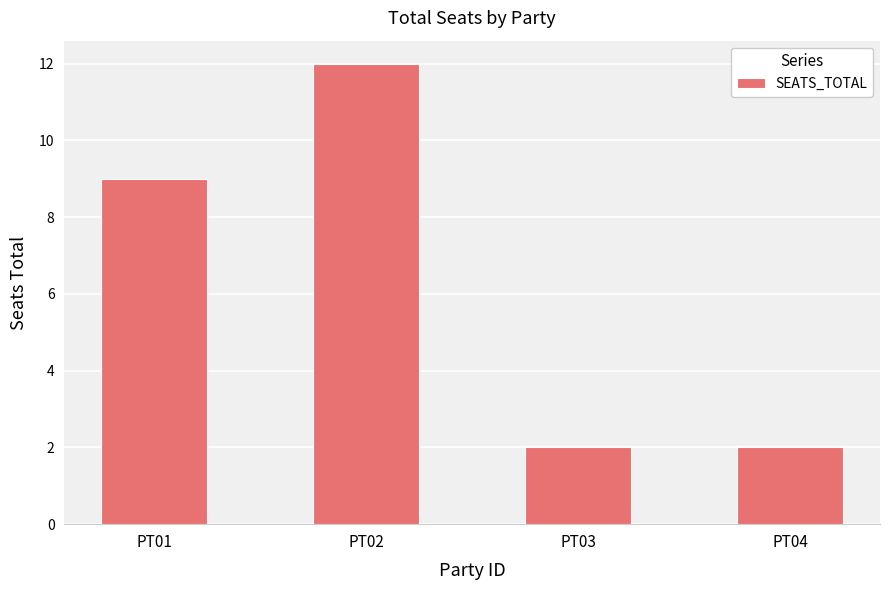

What is the value of the 3rd bar from the left?

2